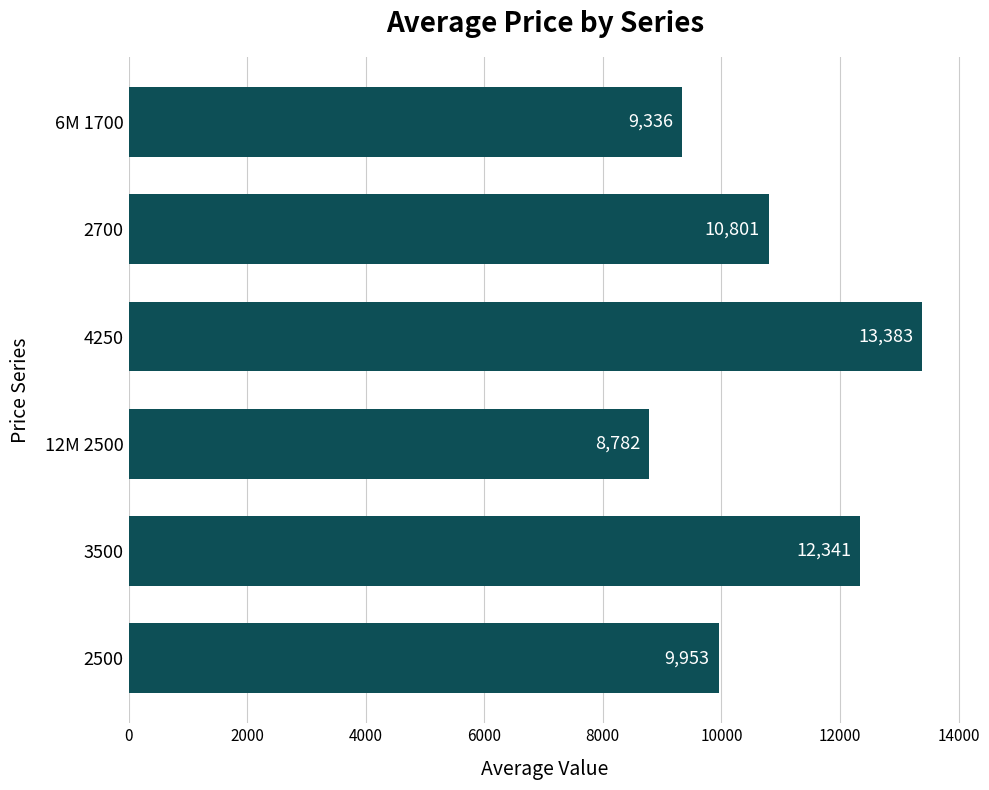

Approximately how many times larger is the value at 2500 compared to 3500?

0.8